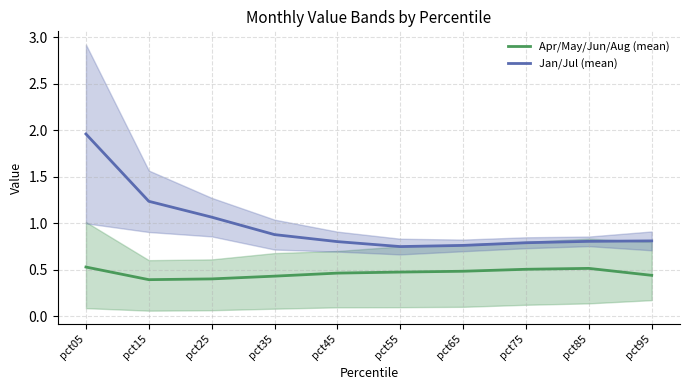

What is the sum of all Apr/May/Jun/Aug (mean) values?

4.6